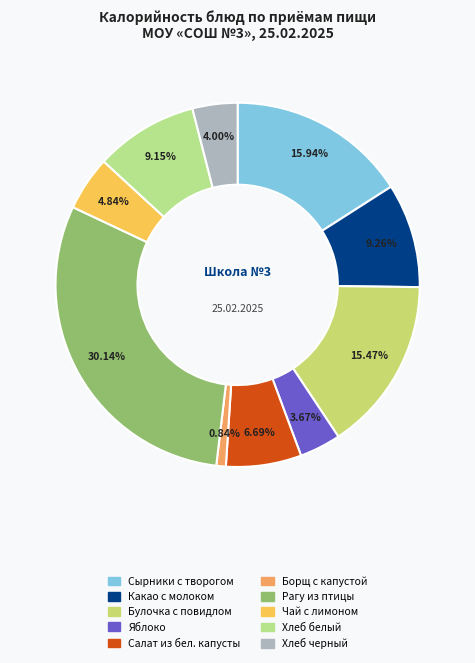

How many slices are in this pie chart?

10